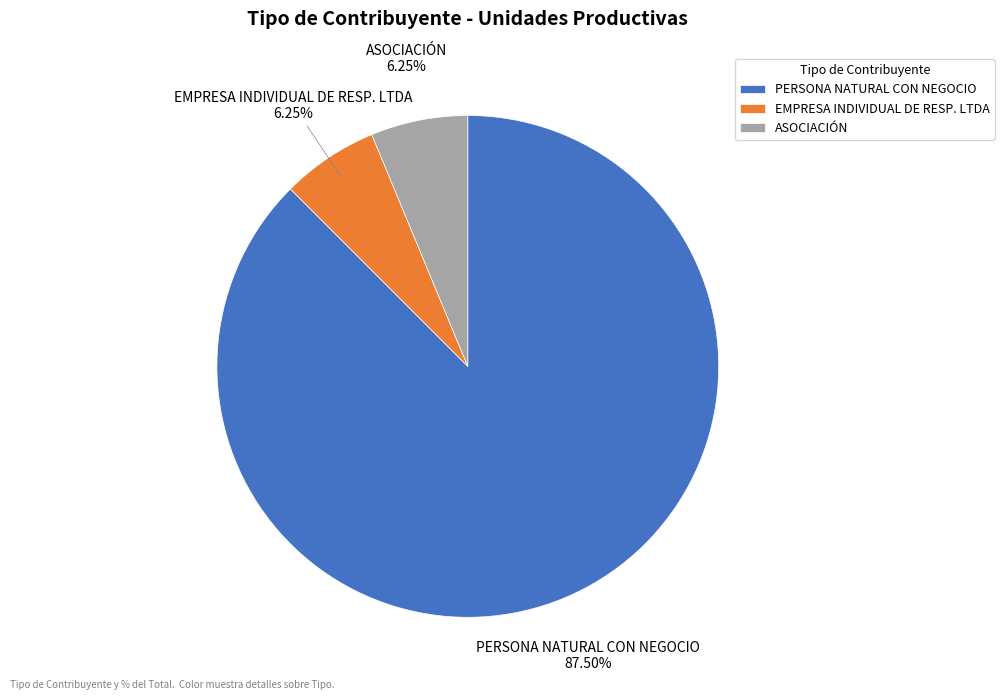

What is the majority slice?

PERSONA NATURAL CON NEGOCIO